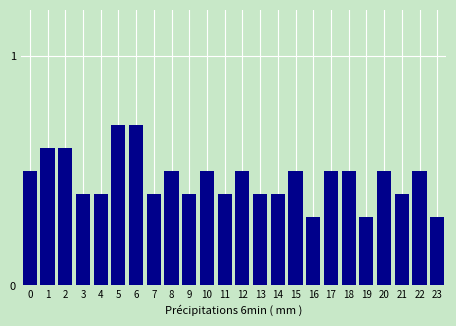

Reading left to right, extract all data points from this chart.

0.5	0.6	0.6	0.4	0.4	0.7	0.7	0.4	0.5	0.4	0.5	0.4	0.5	0.4	0.4	0.5	0.3	0.5	0.5	0.3	0.5	0.4	0.5	0.3